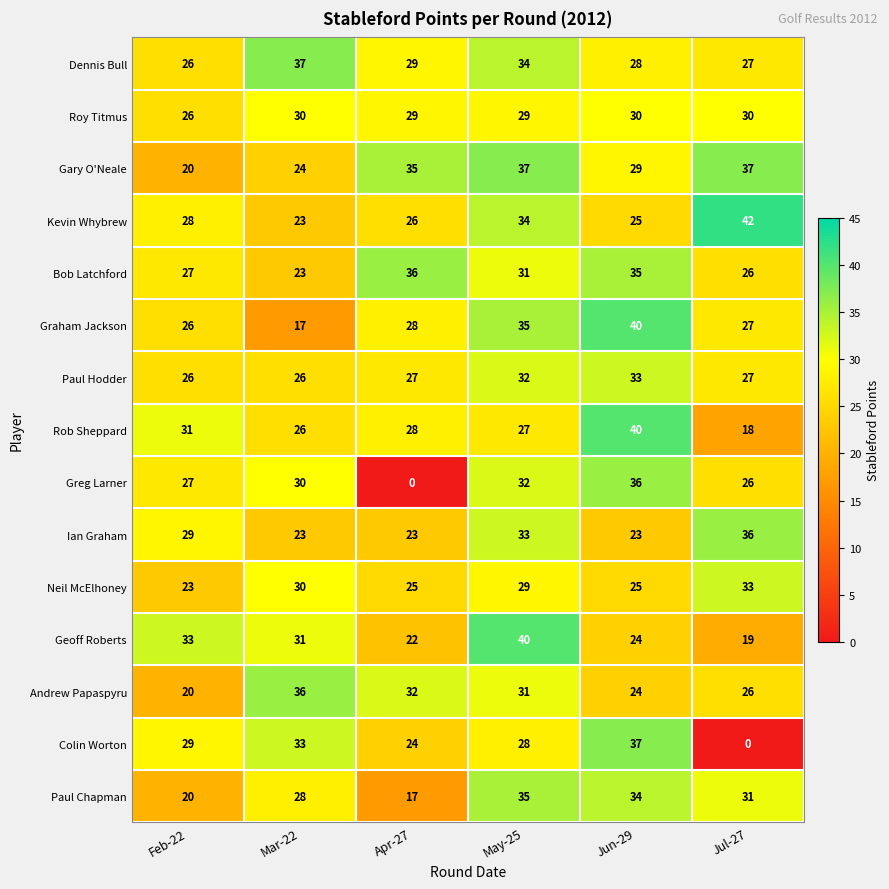

Which series has the widest spread of values?

Colin Worton